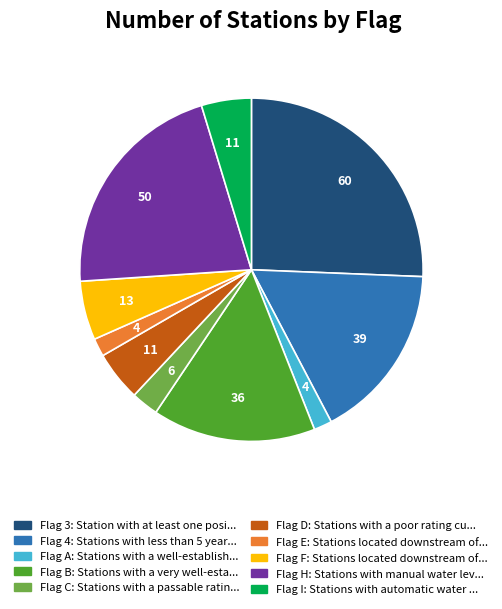

Does any single category account for the majority?

No